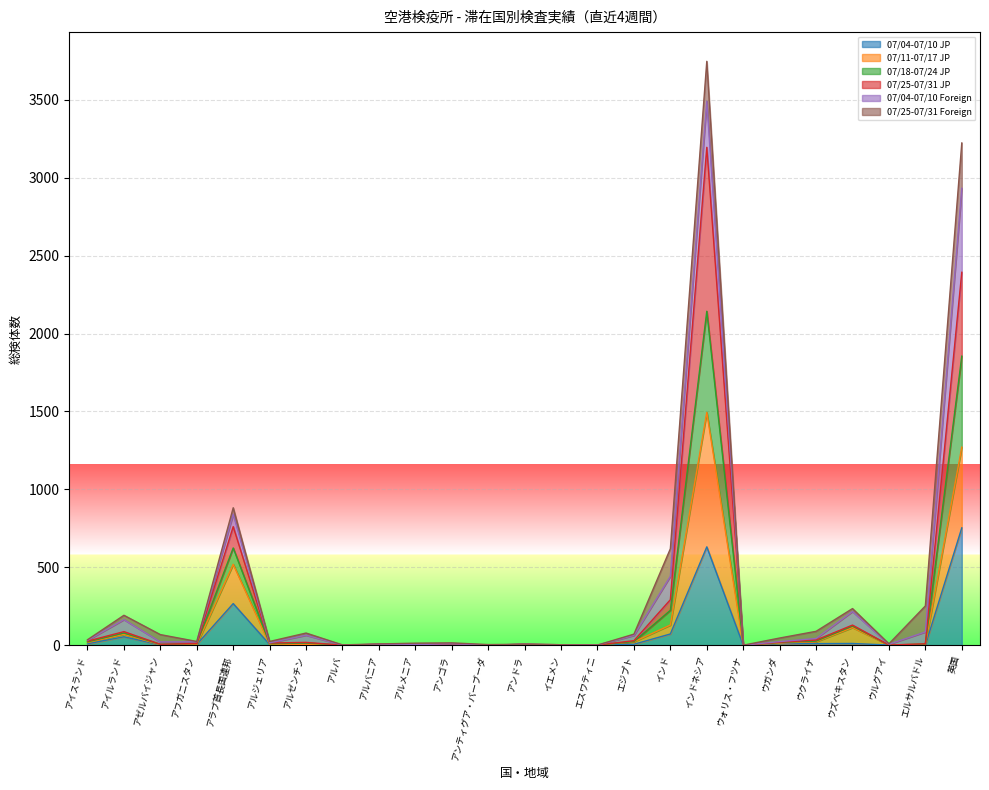

How many values in 07/18-07/24 JP are above zero?

24